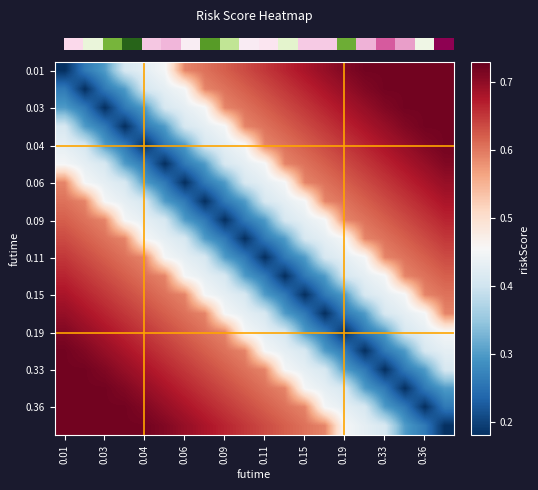

What is the minimum value shown in the chart?

0.2